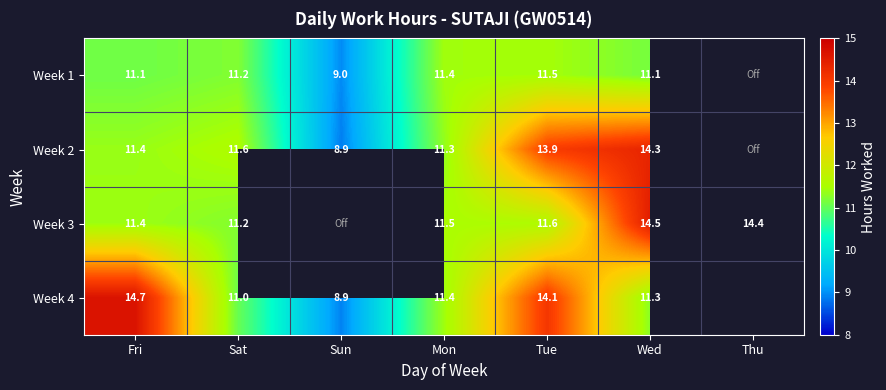

The Week 3 series shows 14.5 at Wed. True or false?

True